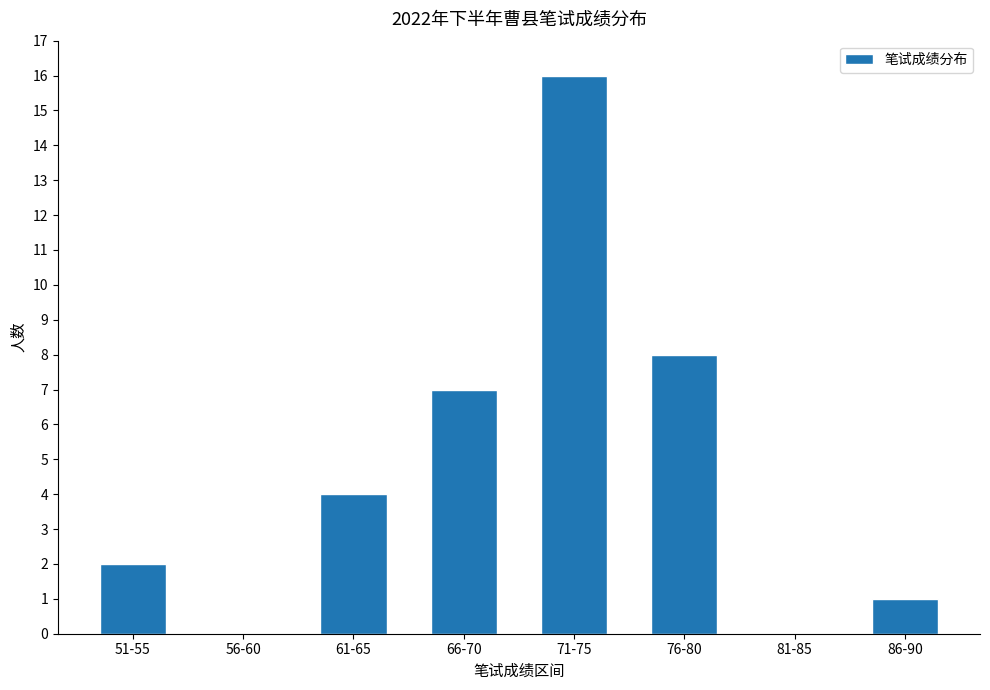

True or false: the data shows 8 at 76-80.

True